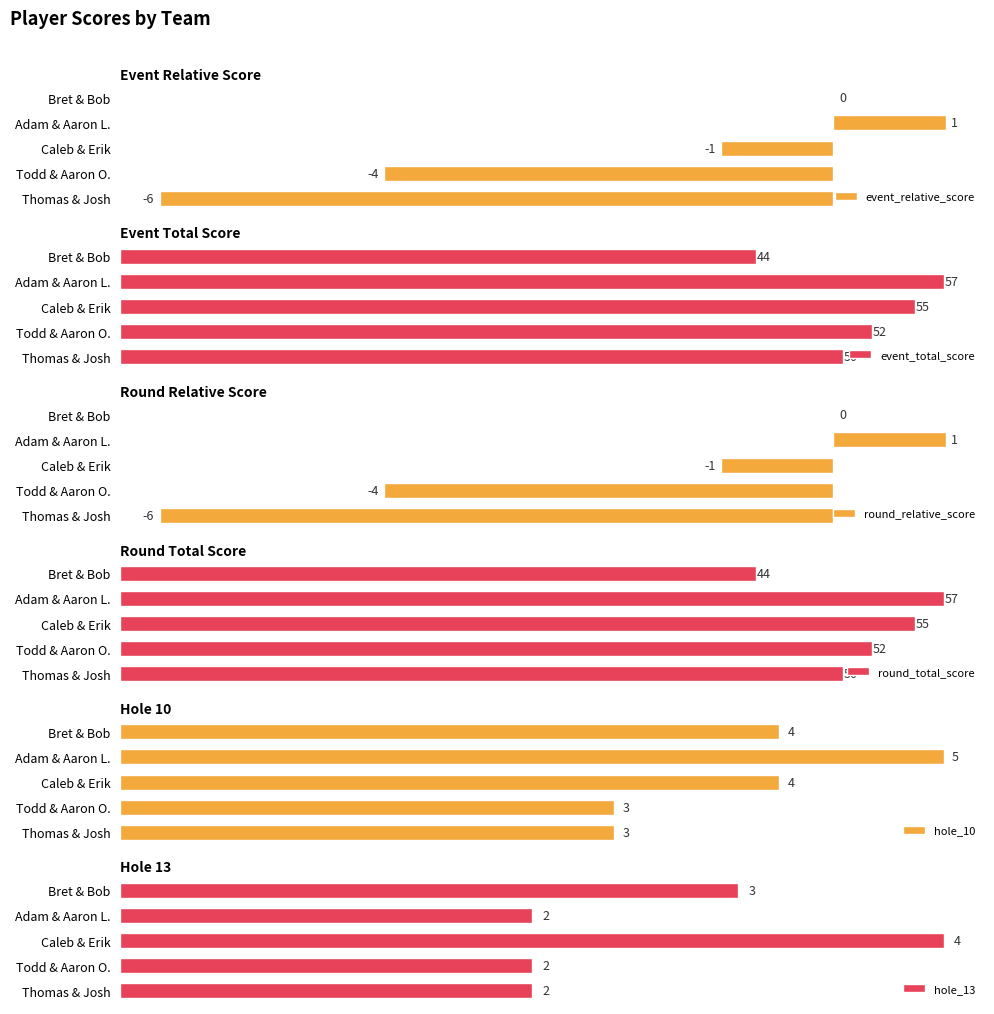

Does the chart contain stacked bars?

No